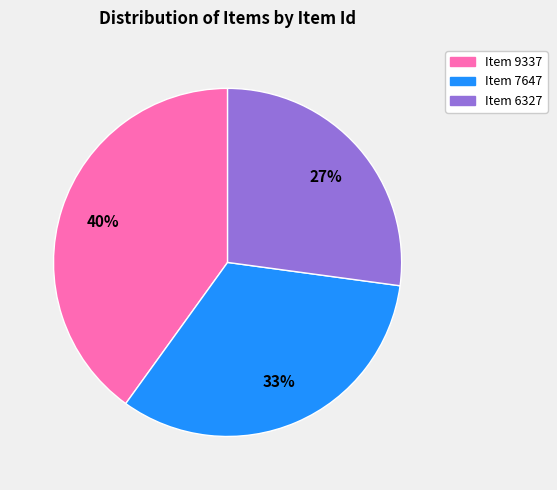

Between Item 9337 and Item 7647, which is larger?

Item 9337